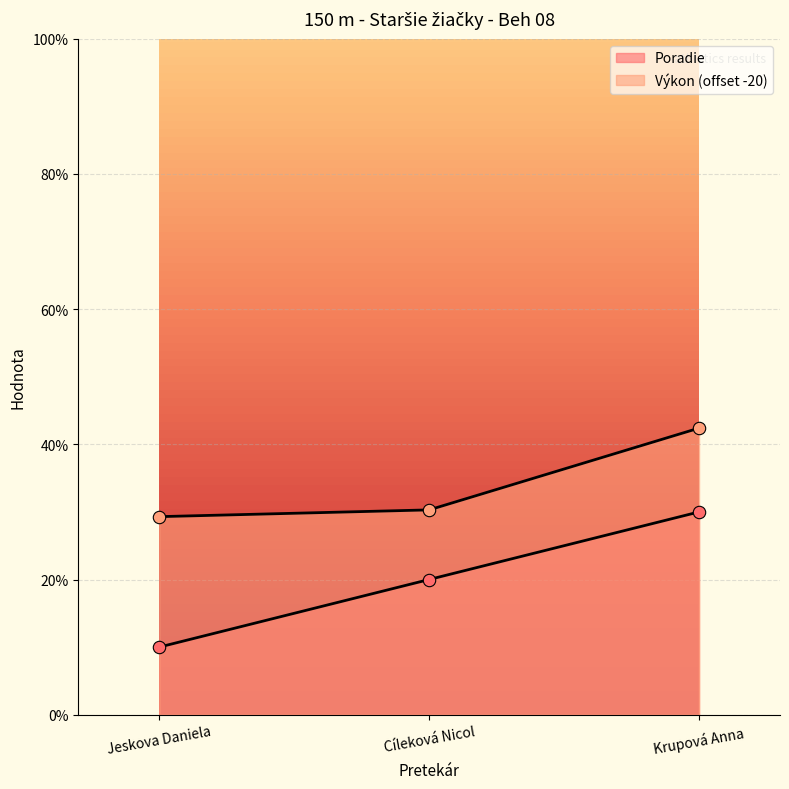

What are all the series names shown in the legend?

Poradie, Výkon